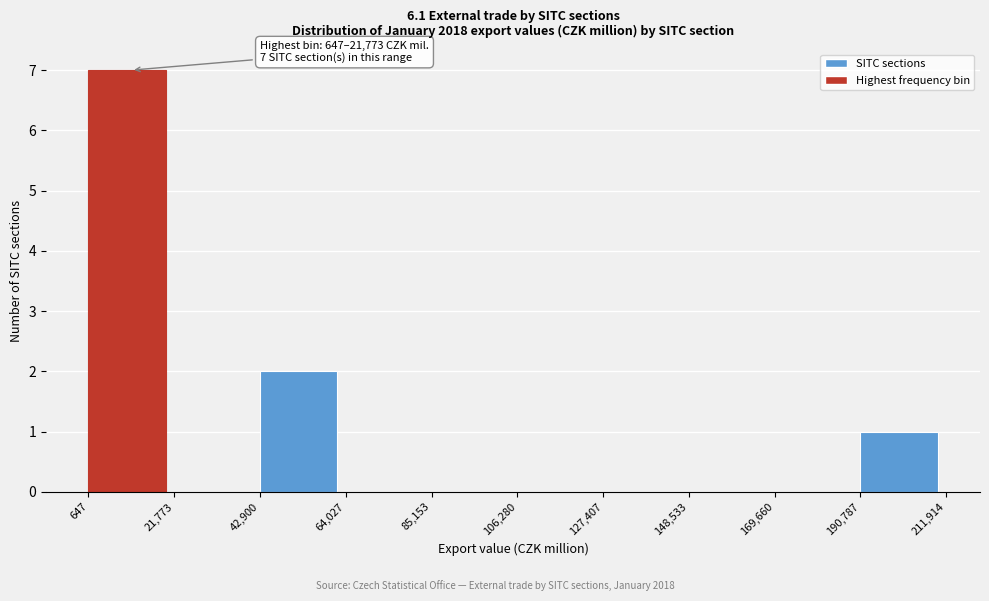

Which range on the x-axis has the tallest bar?

647 to 21,773